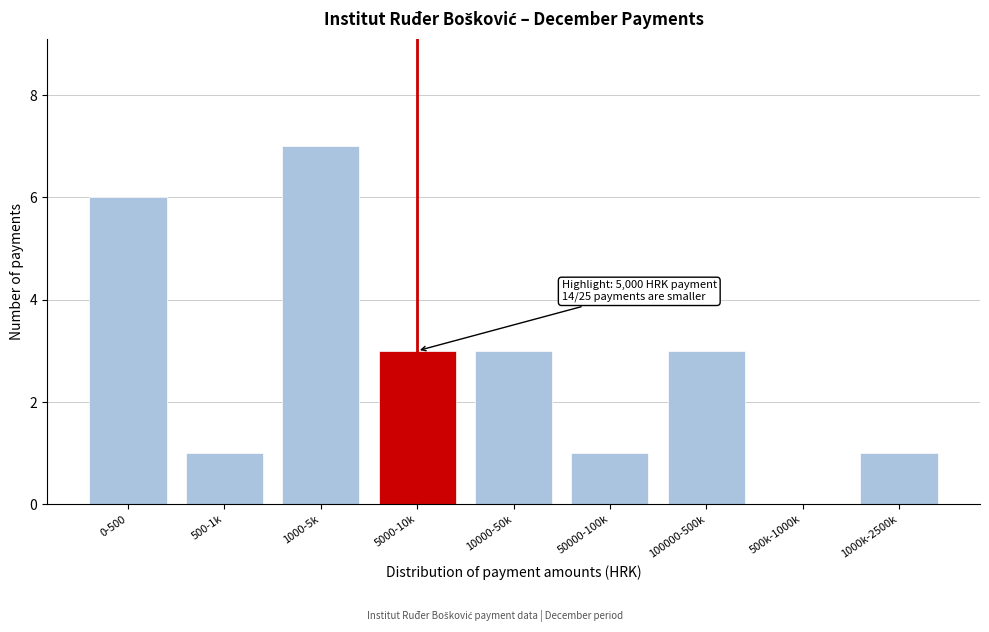

Reading right to left, transcribe all the data shown in this chart.

1000k-2500k=1	500k-1000k=0	100000-500k=3	50000-100k=1	10000-50k=3	5000-10k=3	1000-5k=7	500-1k=1	0-500=6